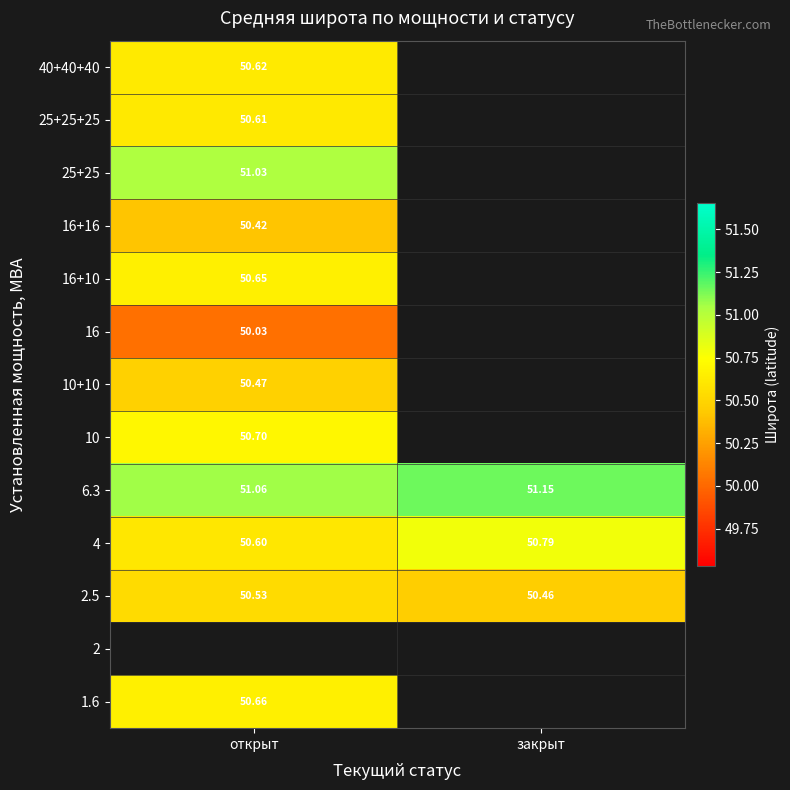

Where is 2.5 nearest to the value 50?

закрыт